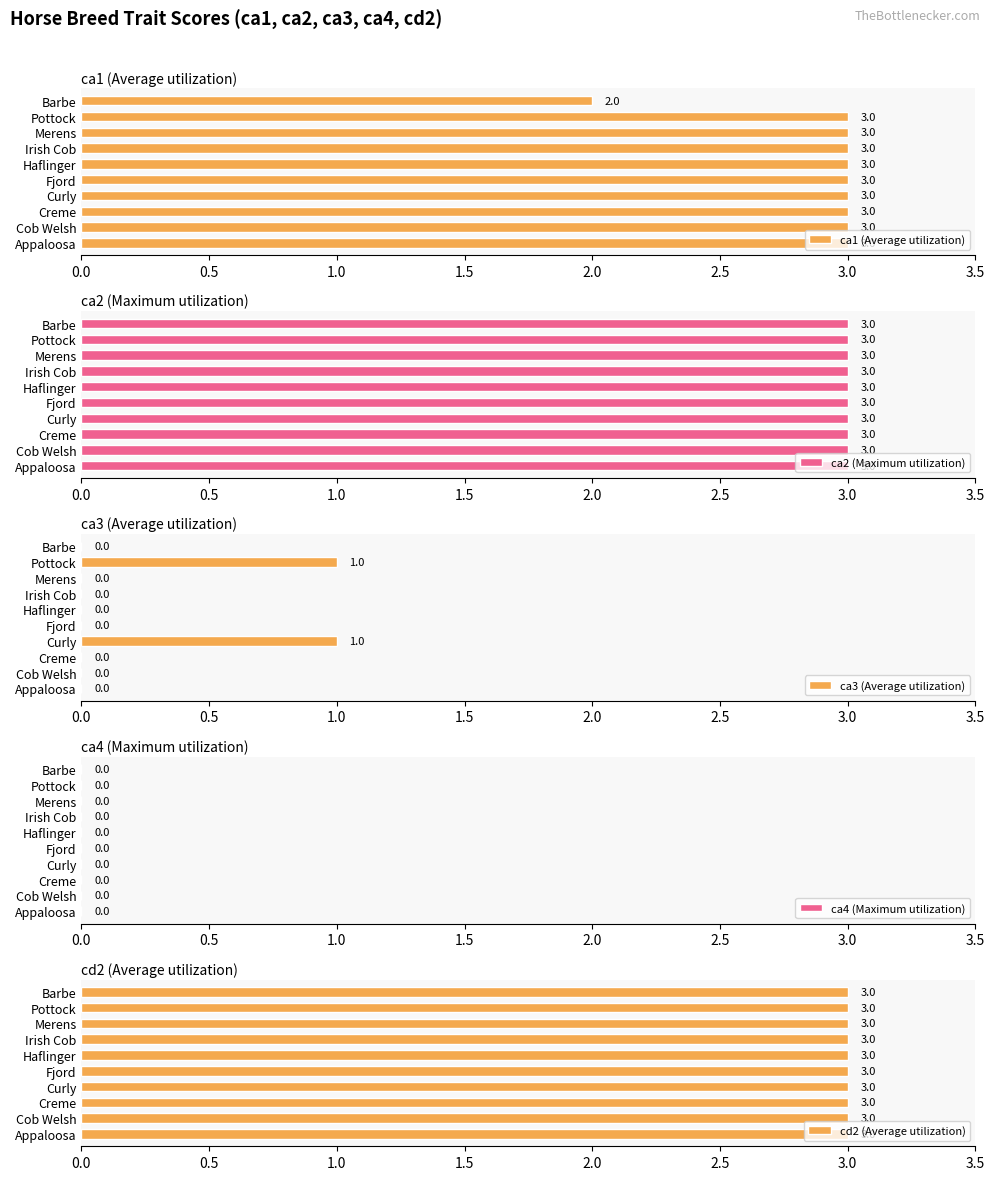

The ca1 (Average utilization) series shows 3 at Pottock. True or false?

True